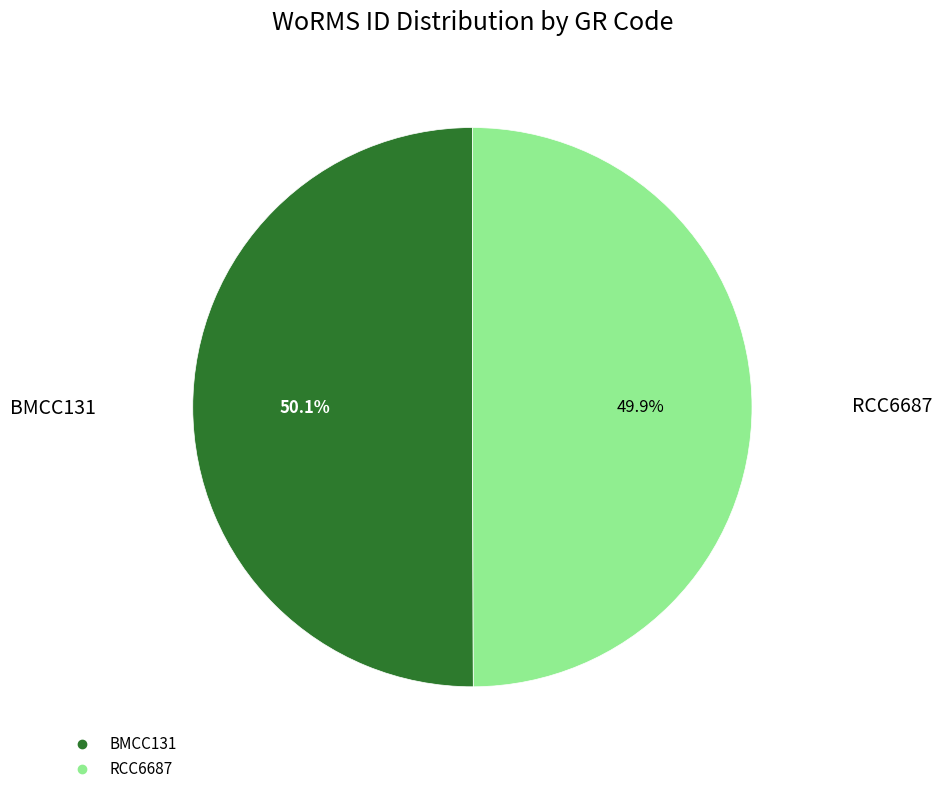

How many segments does this pie chart have?

2